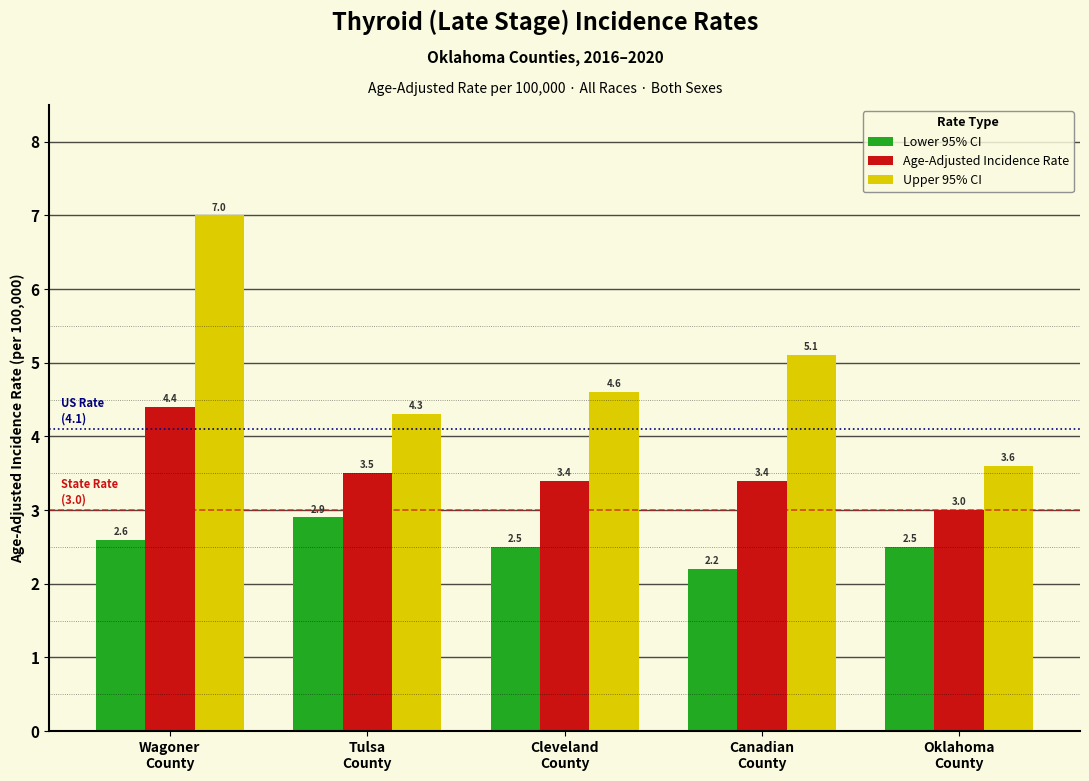

Reading left to right, what are all the values shown in this chart?

Lower 95% CI: 2.6	2.9	2.5	2.2	2.5
Age-Adjusted Incidence Rate: 4.4	3.5	3.4	3.4	3.0
Upper 95% CI: 7.0	4.3	4.6	5.1	3.6